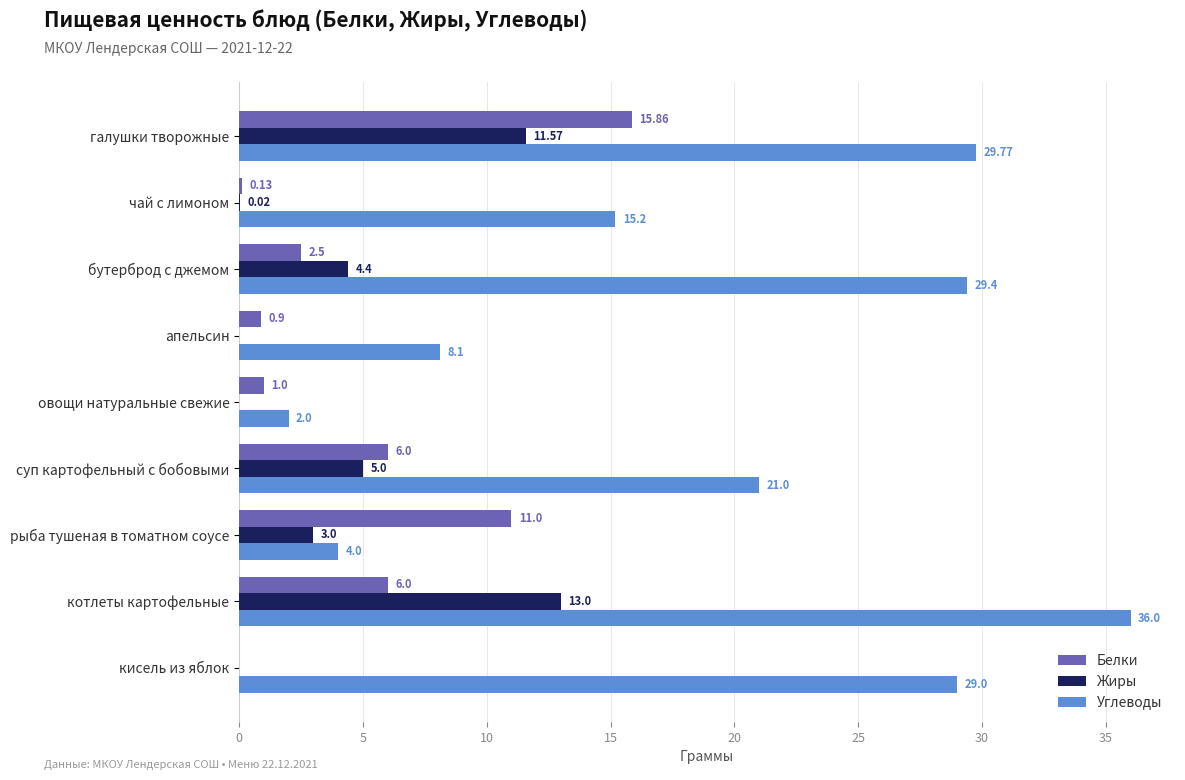

Which series has the largest range (max minus min)?

Углеводы